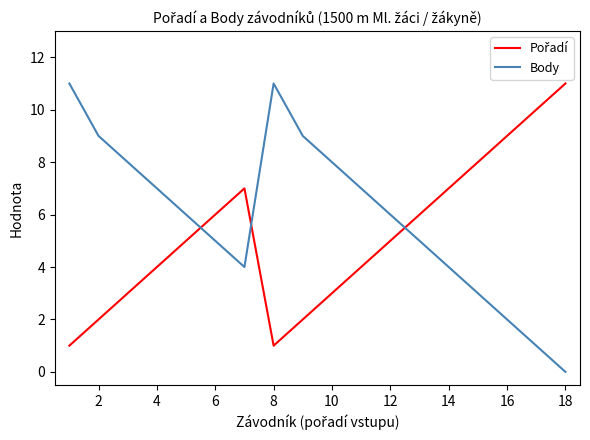

What is the difference between the maximum and minimum values in the Body series?

11